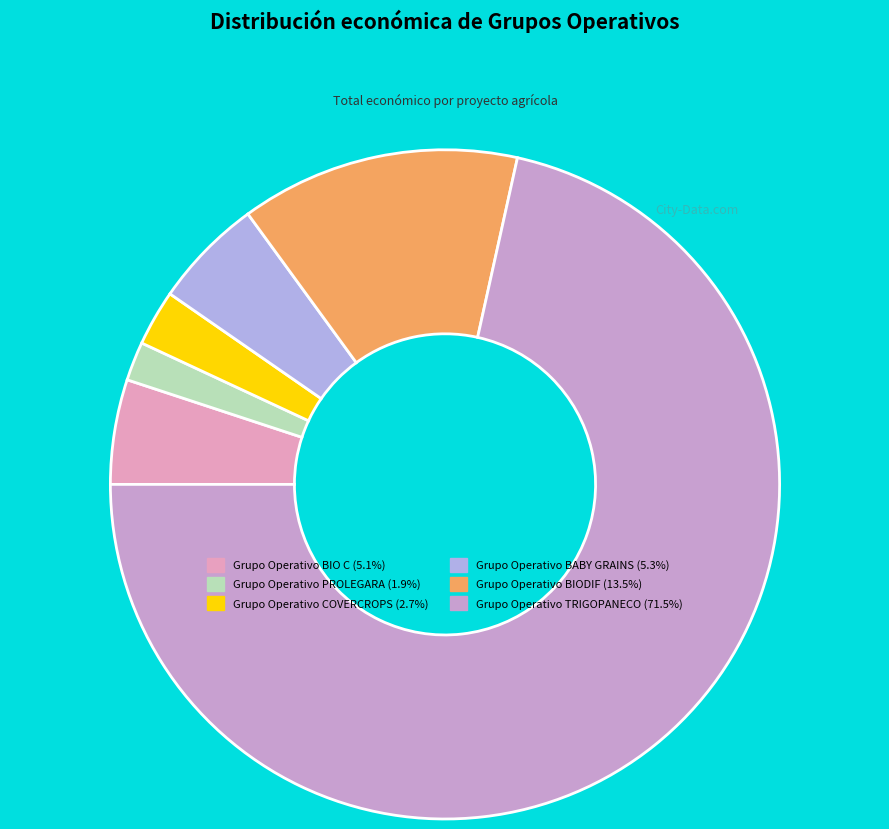

Count the number of slices in the pie.

6